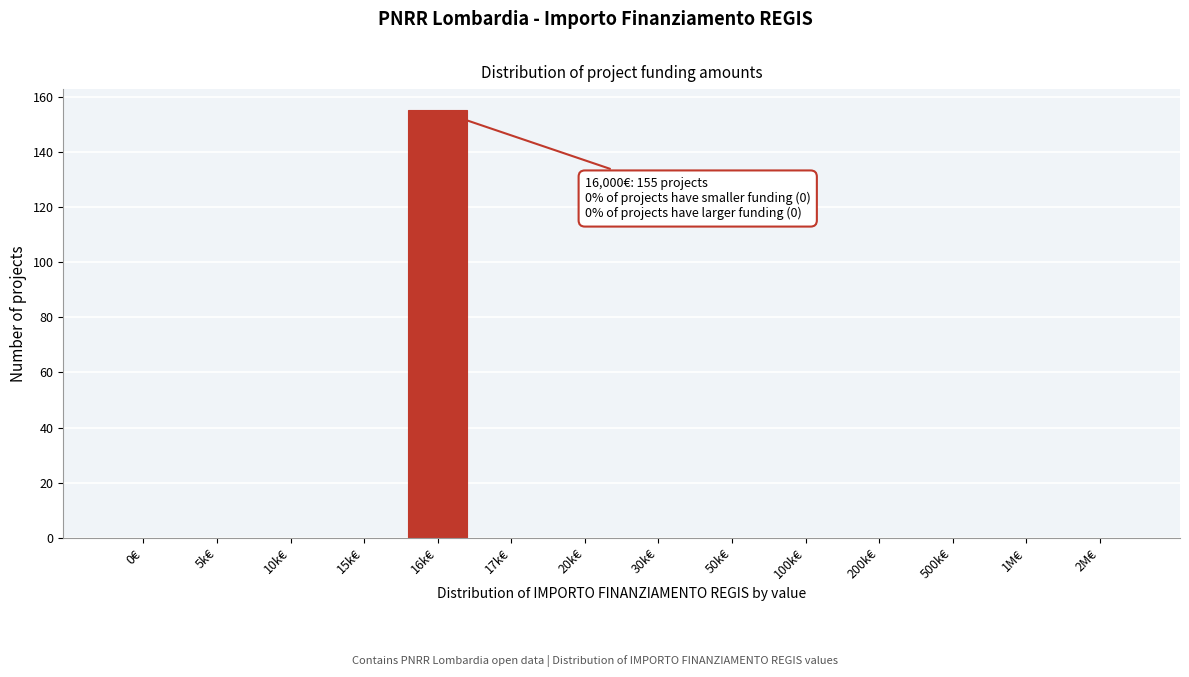

Reading left to right, extract all data points from this chart.

0€=0	5k€=0	10k€=0	15k€=0	16k€=155	17k€=0	20k€=0	30k€=0	50k€=0	100k€=0	200k€=0	500k€=0	1M€=0	2M€=0